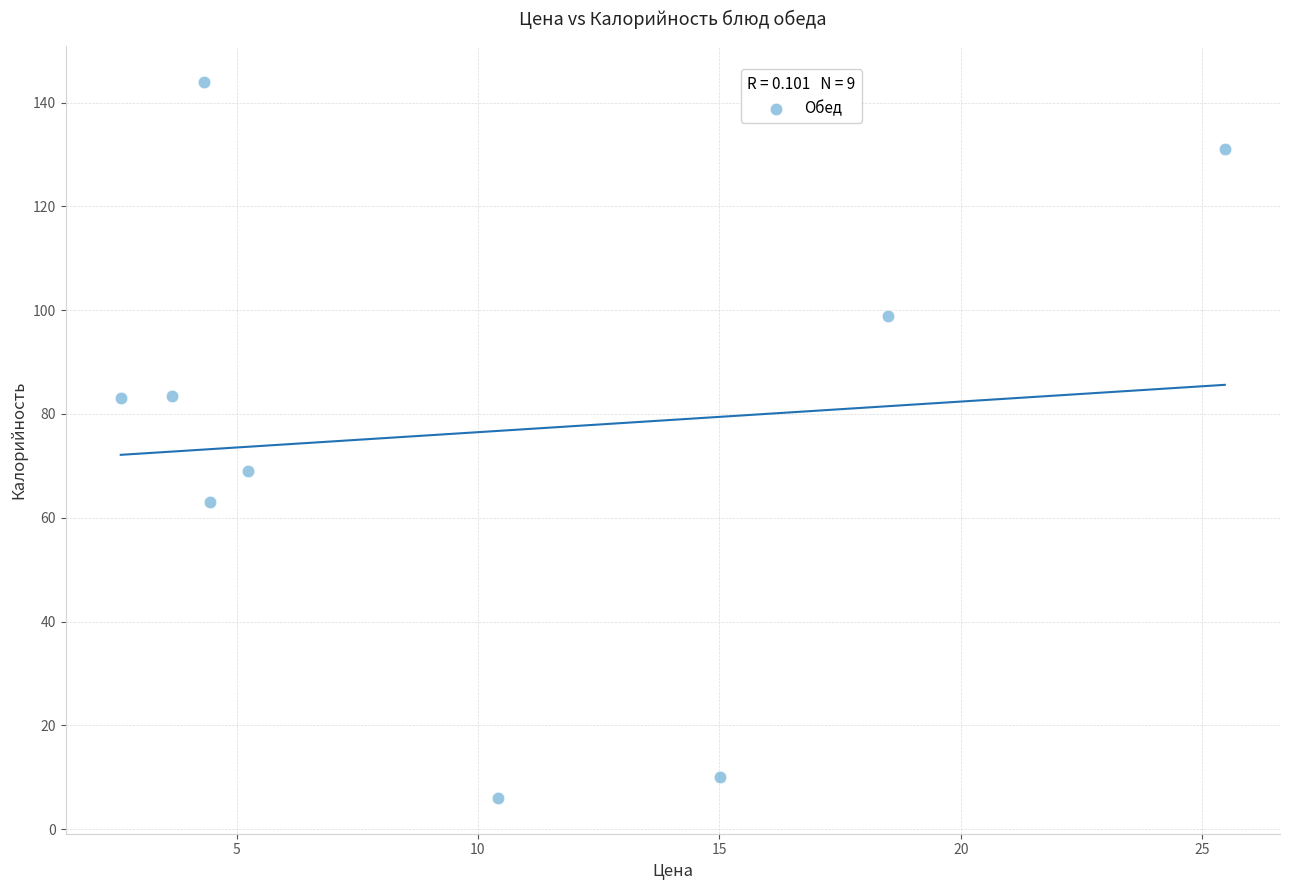

What is the range of X values (max minus min)?

22.9